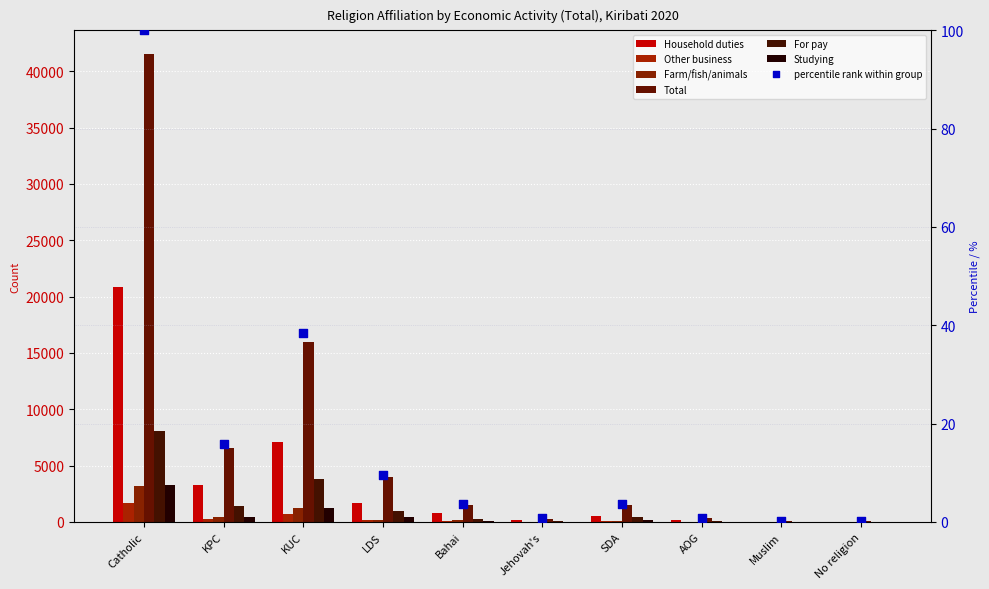

What are all the series names shown in the legend?

Household duties, Other business, Farm/fish/animals, Total, For pay, Studying